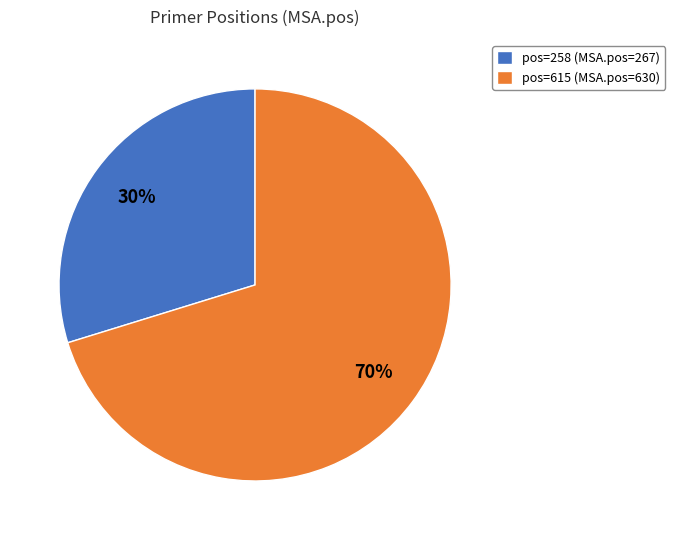

What percentage is the pos=615 (MSA.pos=630) slice, to the nearest percent?

70%